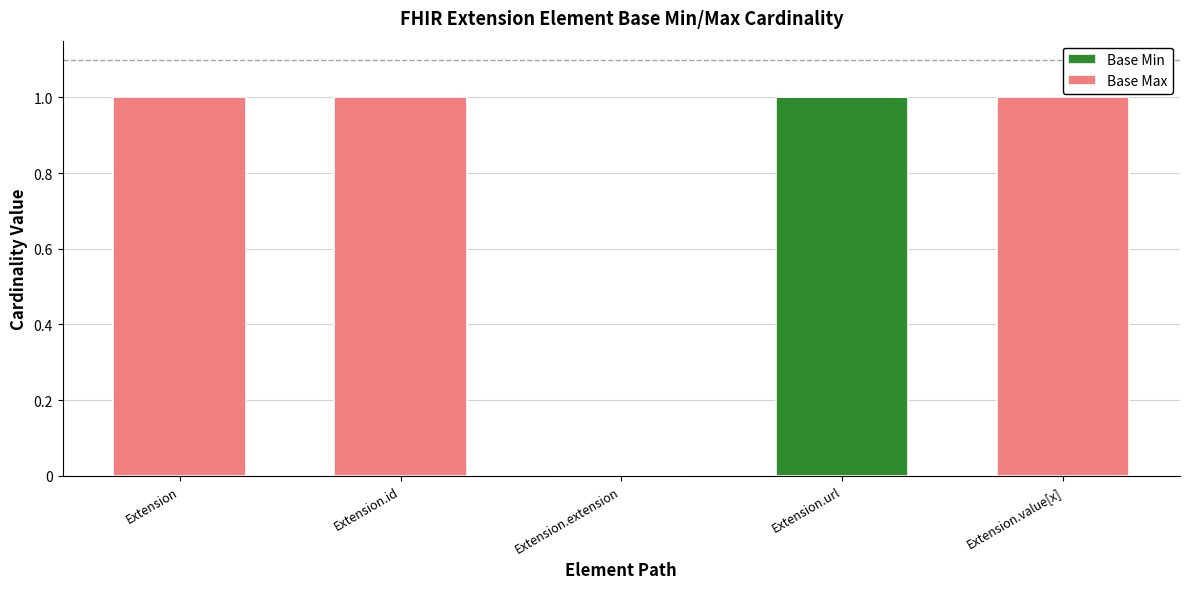

The Base Min series shows 0 at Extension.id. True or false?

True